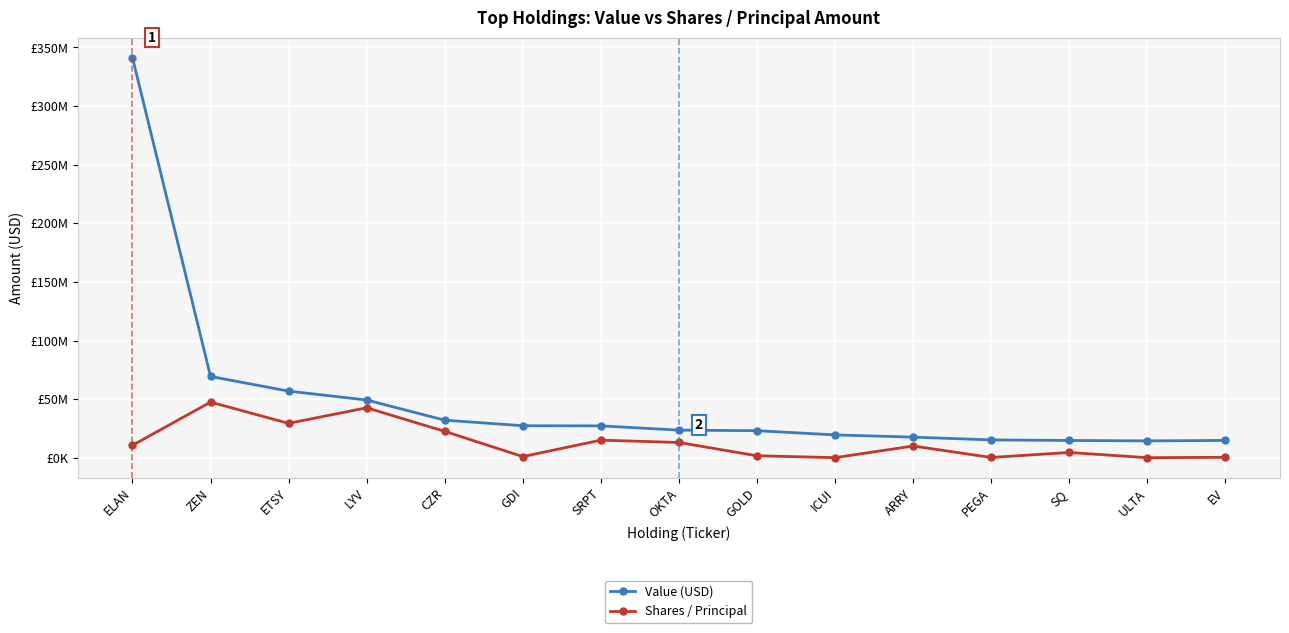

Reading right to left, extract all data points from this chart.

Value (USD): EV=14750000	ULTA=14381000	SQ=14732000	PEGA=15210000	ARRY=17583000	ICUI=19481000	GOLD=23058000	OKTA=23554000	SRPT=27181000	GDI=27307000	CZR=32036000	LYV=49248000	ETSY=56825000	ZEN=69321000	ELAN=341254000
Shares / Principal: EV=365932	ULTA=41240	SQ=4500000	PEGA=234009	ARRY=10000000	ICUI=81400	GOLD=1681849	OKTA=13010000	SRPT=15012000	GDI=981935	CZR=22500000	LYV=42617000	ETSY=29340000	ZEN=47439000	ELAN=10640964